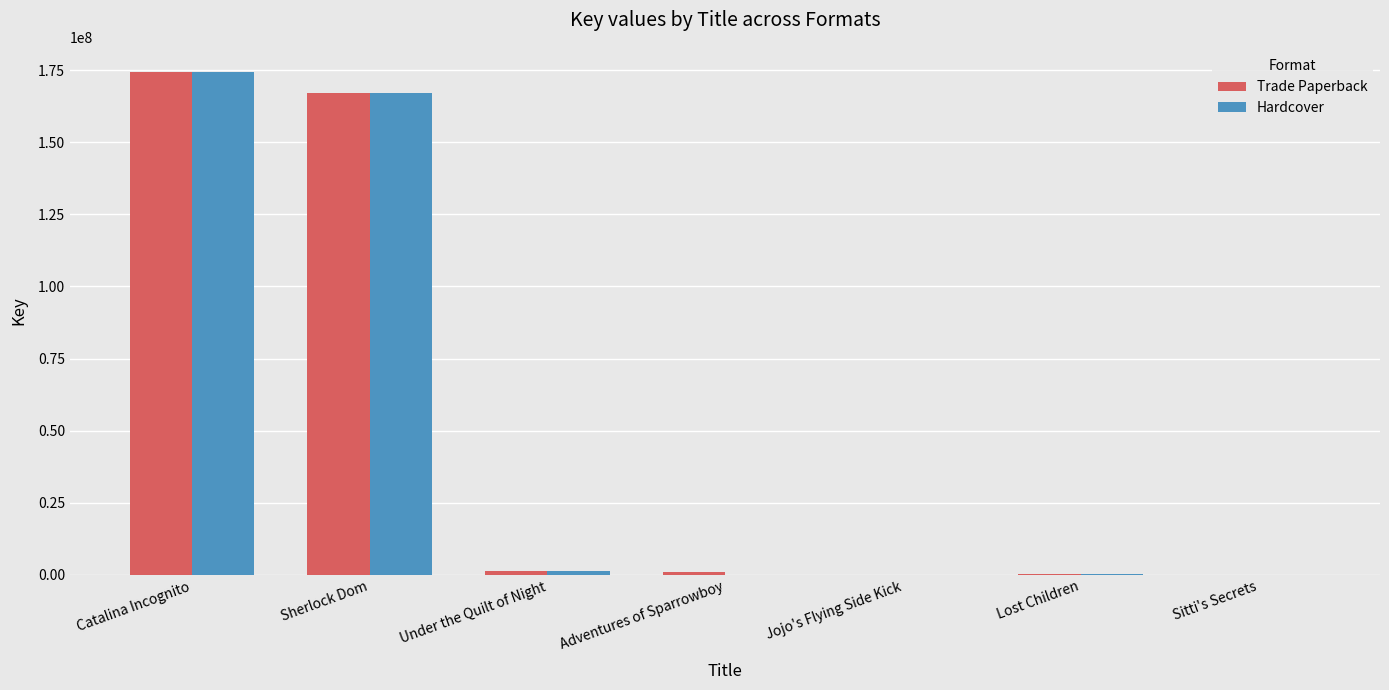

Is it true that Hardcover equals 290620600 at Sherlock Dom?

False